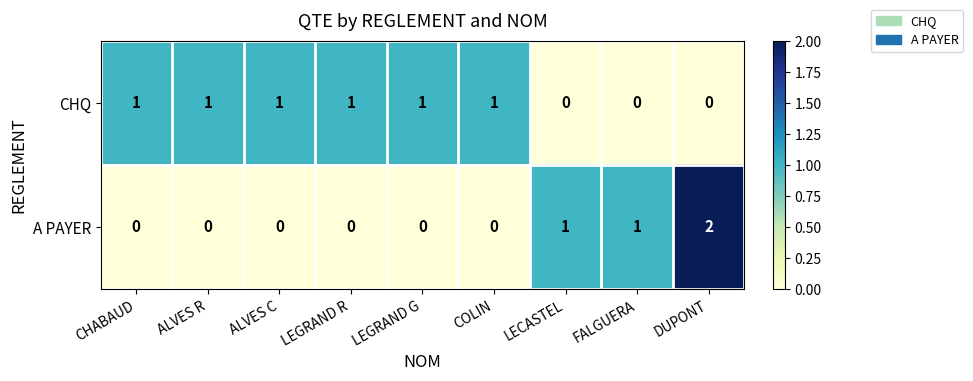

The CHQ series shows -1 at LECASTEL. True or false?

False